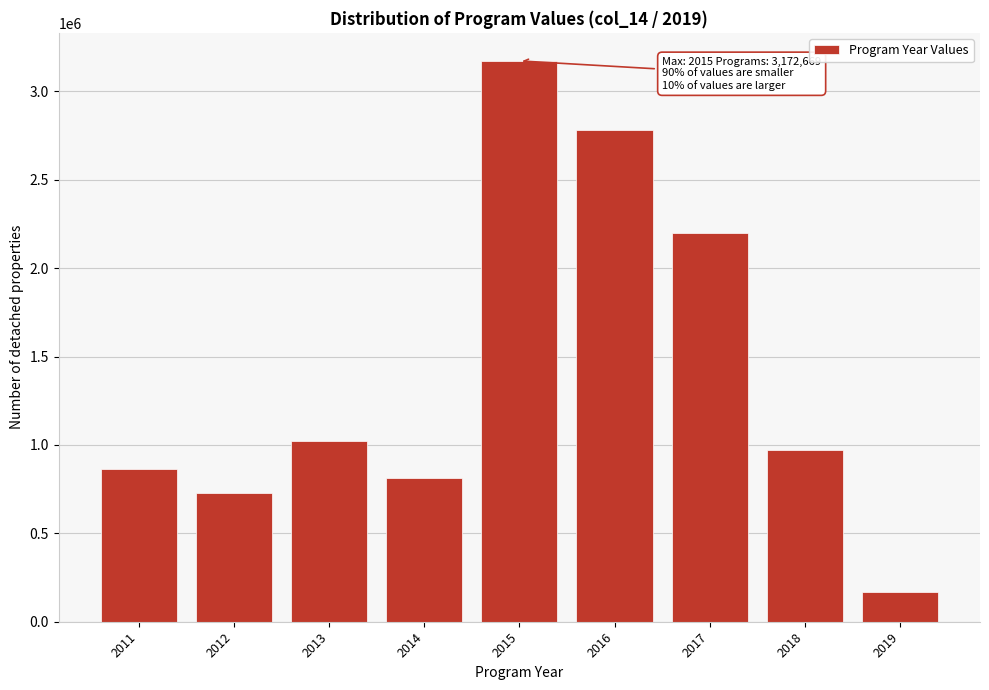

Reading left to right, transcribe all the data shown in this chart.

864726.9	728332.4	1021577.7	811714.4	3172669.0	2783484.0	2199904.1	974276.7	166417.0